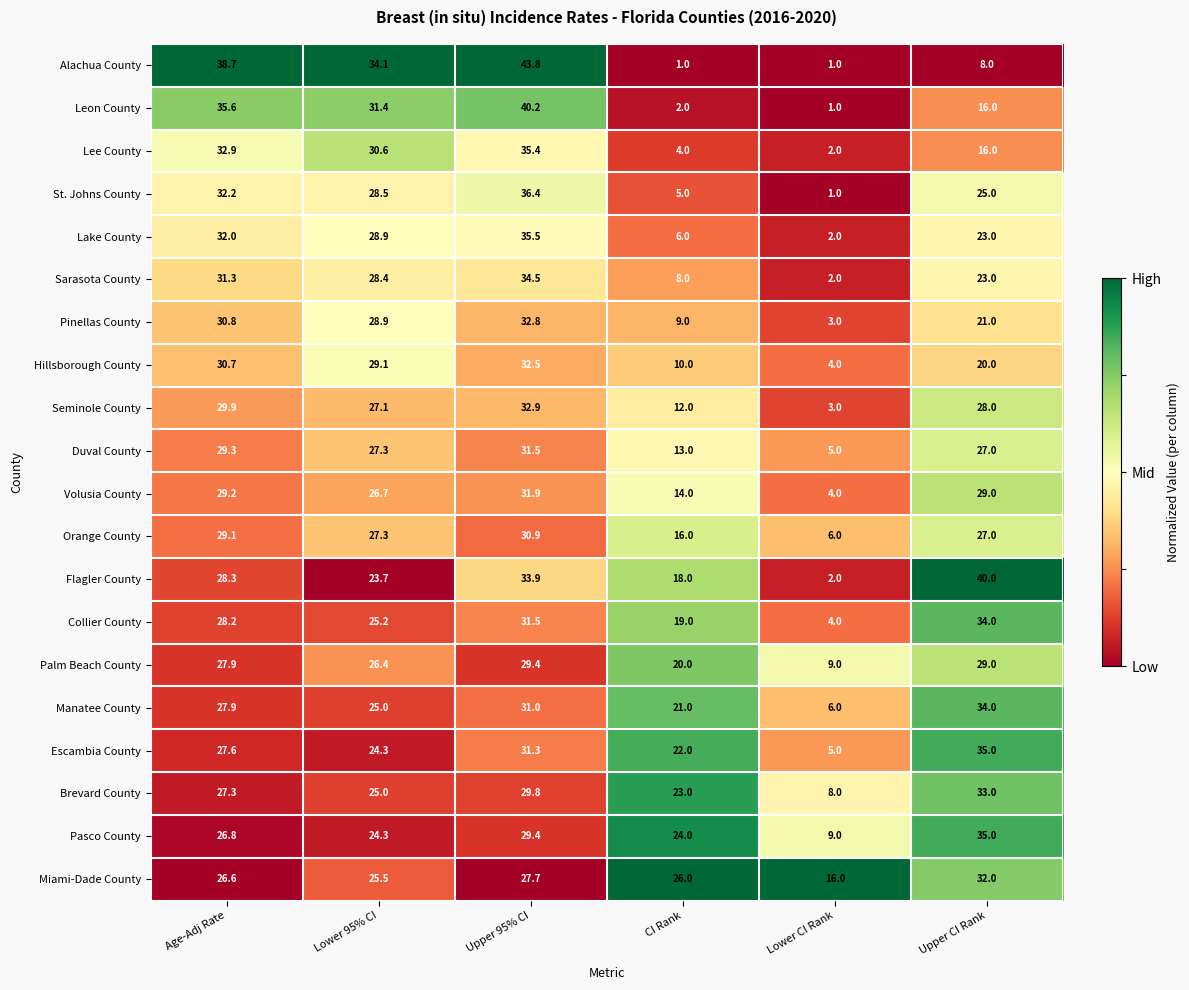

At which label does Volusia County reach its peak?

Upper 95% CI